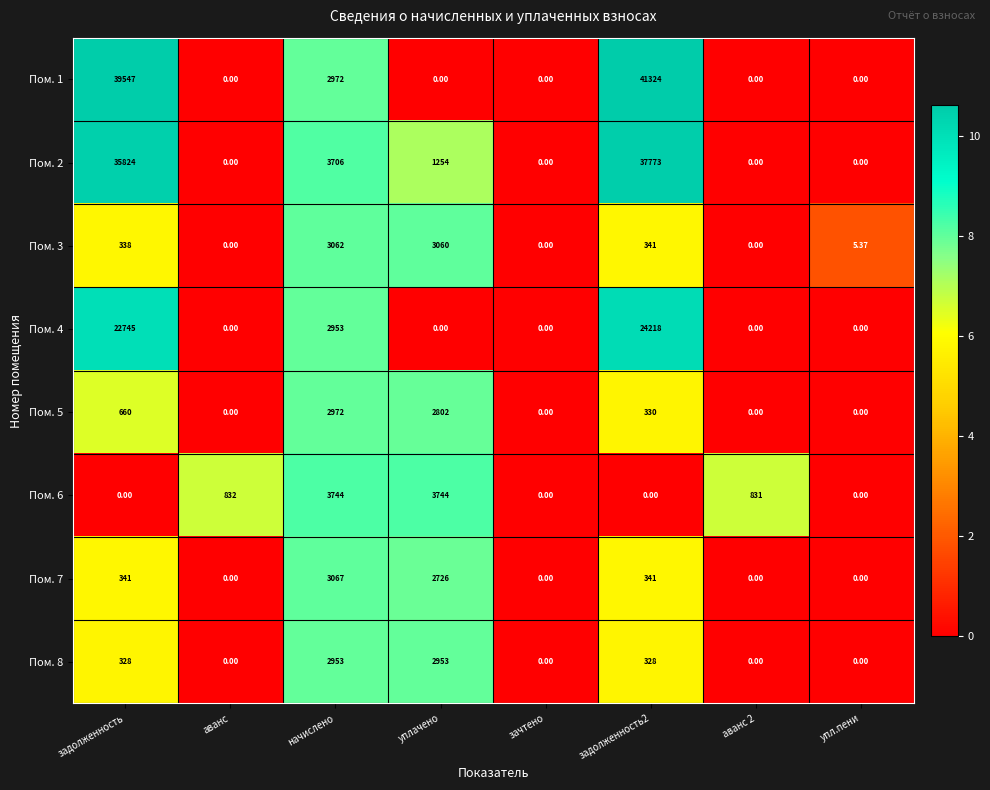

Where is Пом. 5 nearest to the value 1486?

задолженность